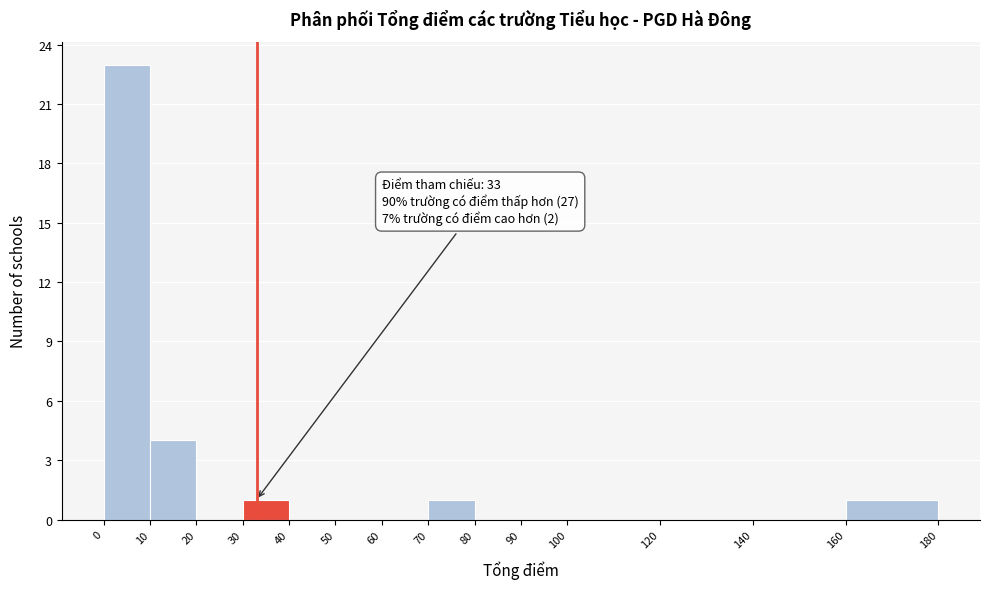

Which range on the x-axis has the tallest bar?

0 to 10